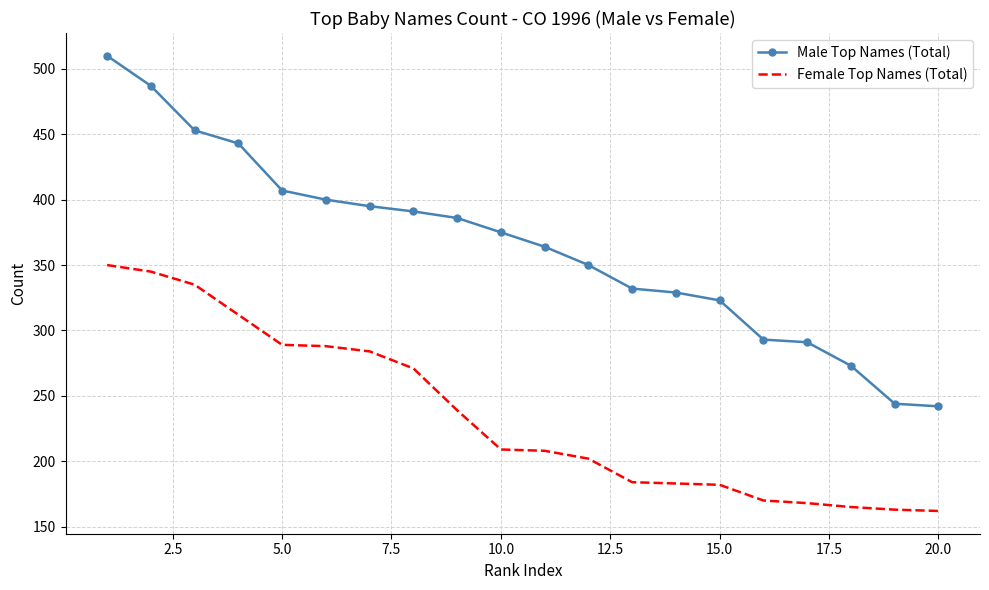

Which series has the widest spread of values?

Male Top Names (Total)